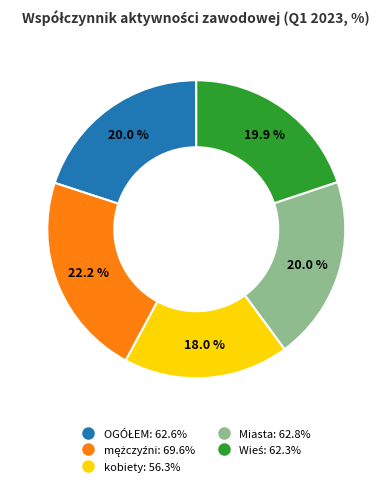

How many segments does this pie chart have?

5